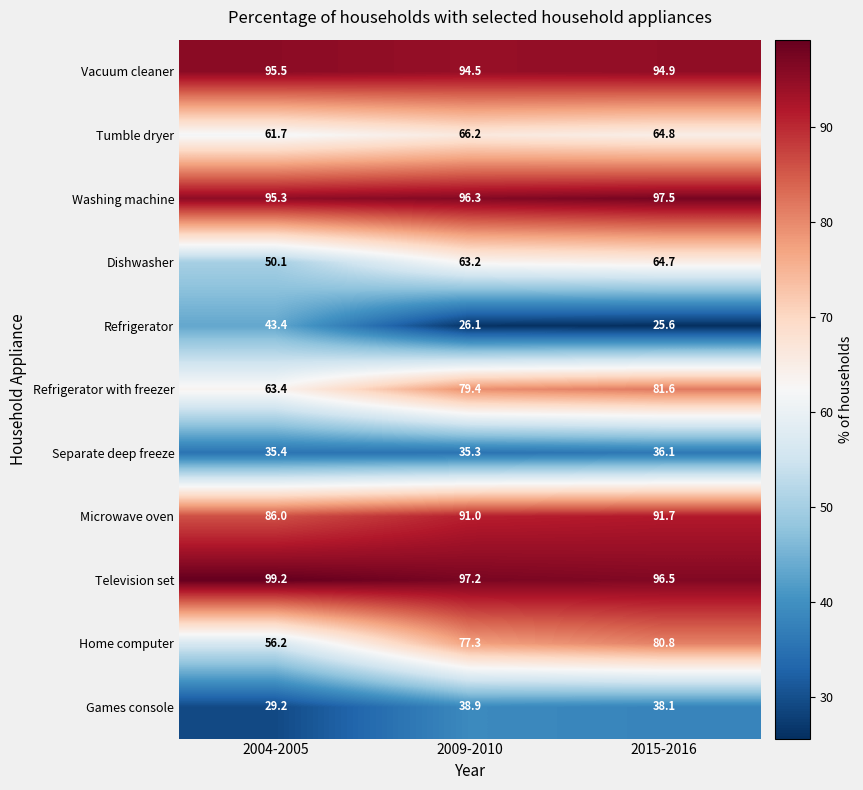

At 2004-2005, list the series in order from smallest to largest.

Games console, Separate deep freeze, Refrigerator, Dishwasher, Home computer, Tumble dryer, Refrigerator with freezer, Microwave oven, Washing machine, Vacuum cleaner, Television set